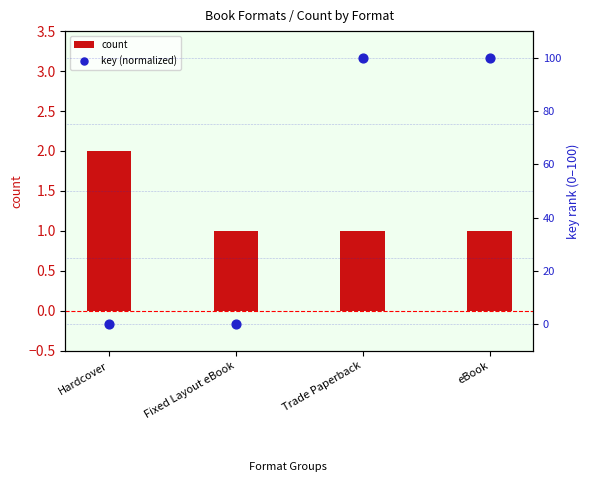

Which series contains the highest Y value?

key (normalized)